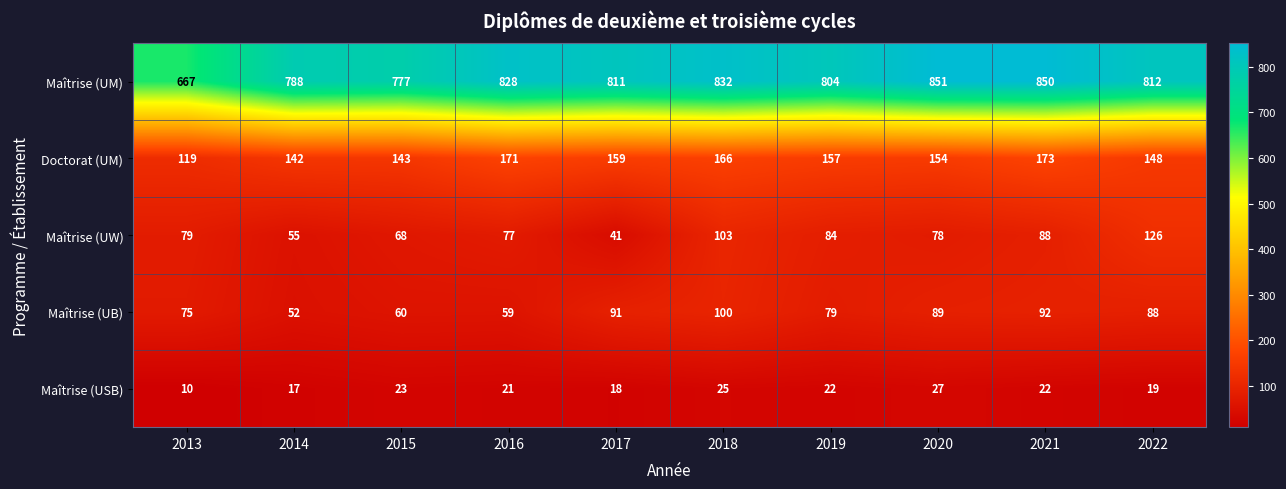

Which category has the lowest value in the Maîtrise (UM) series?

2013